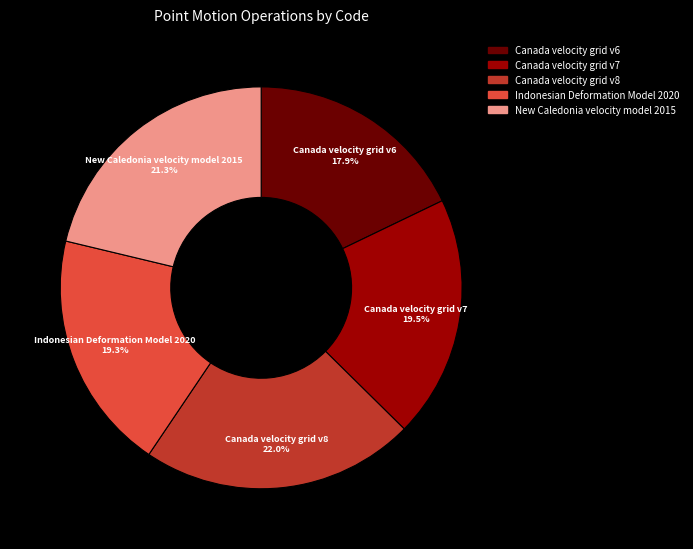

To the nearest percent, what portion does New Caledonia velocity model 2015 represent?

21%